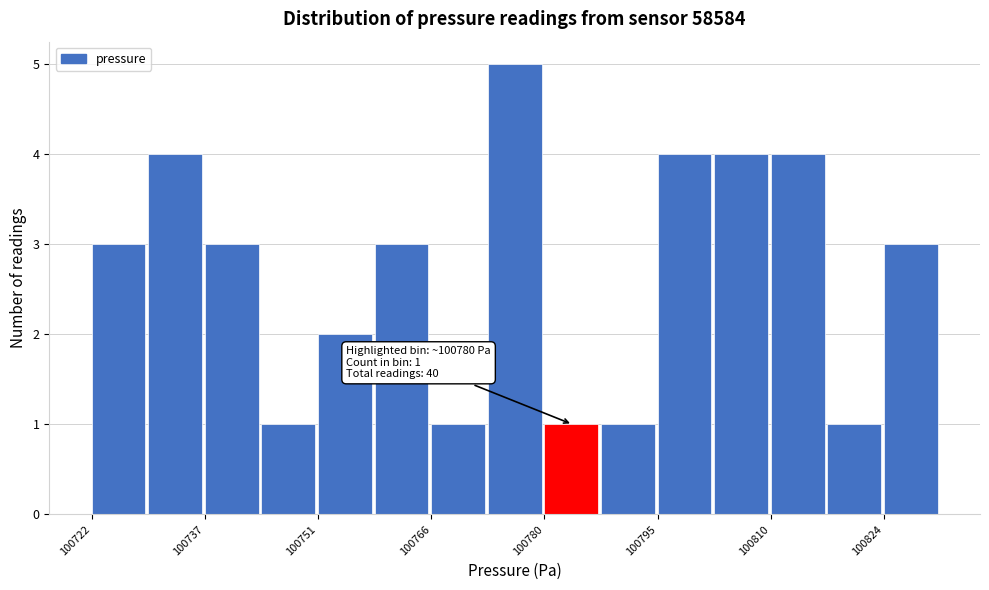

Read against the x-axis, roughly where is the centre of the tallest bar?

100778